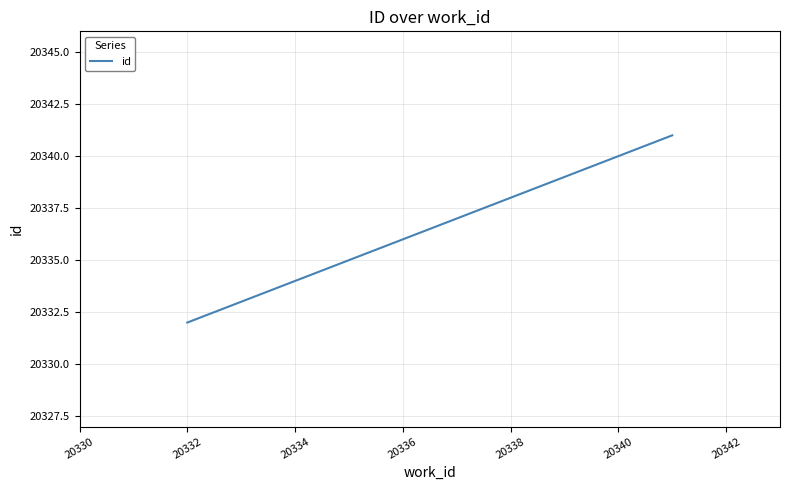

What is the difference between the maximum and minimum values?

9